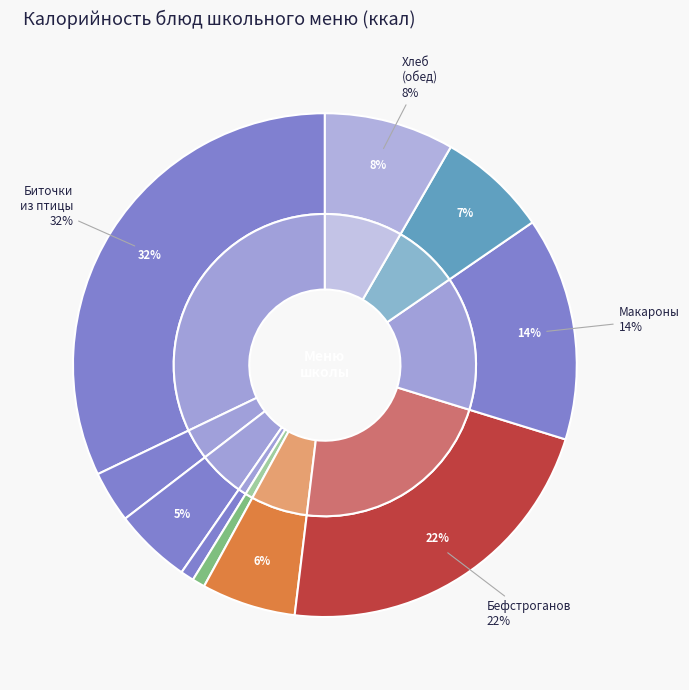

How many segments does this pie chart have?

10